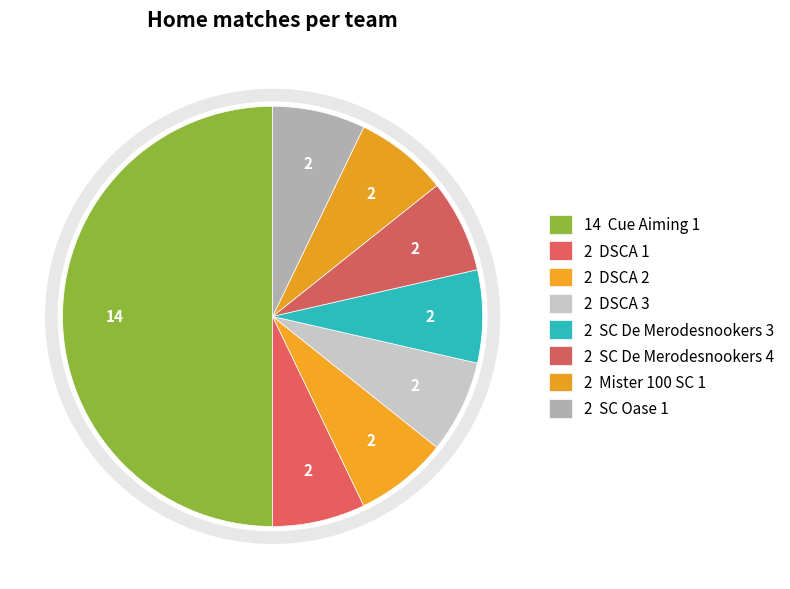

Count the number of slices in the pie.

8